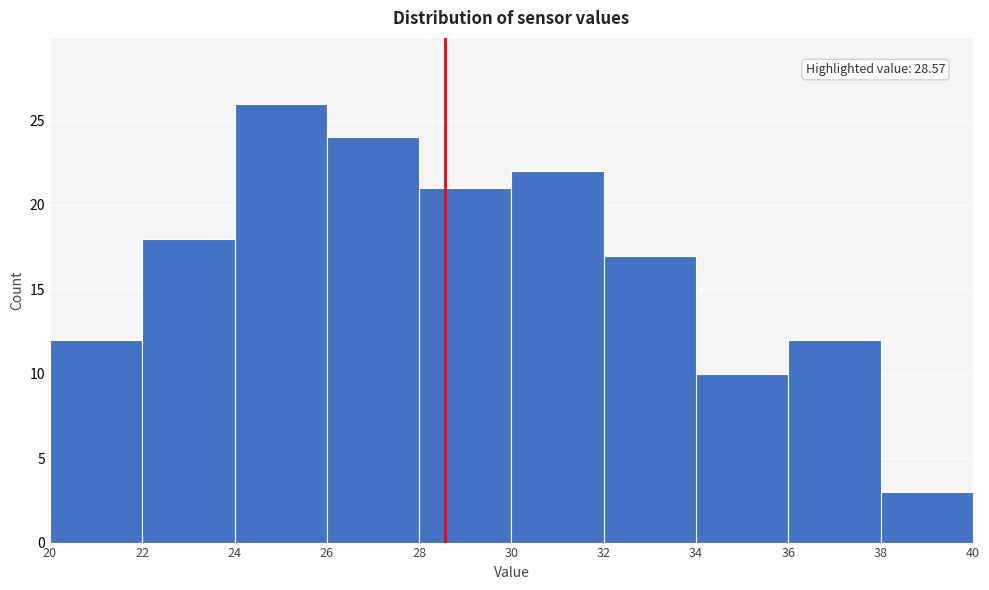

Which range on the x-axis has the tallest bar?

24 to 26